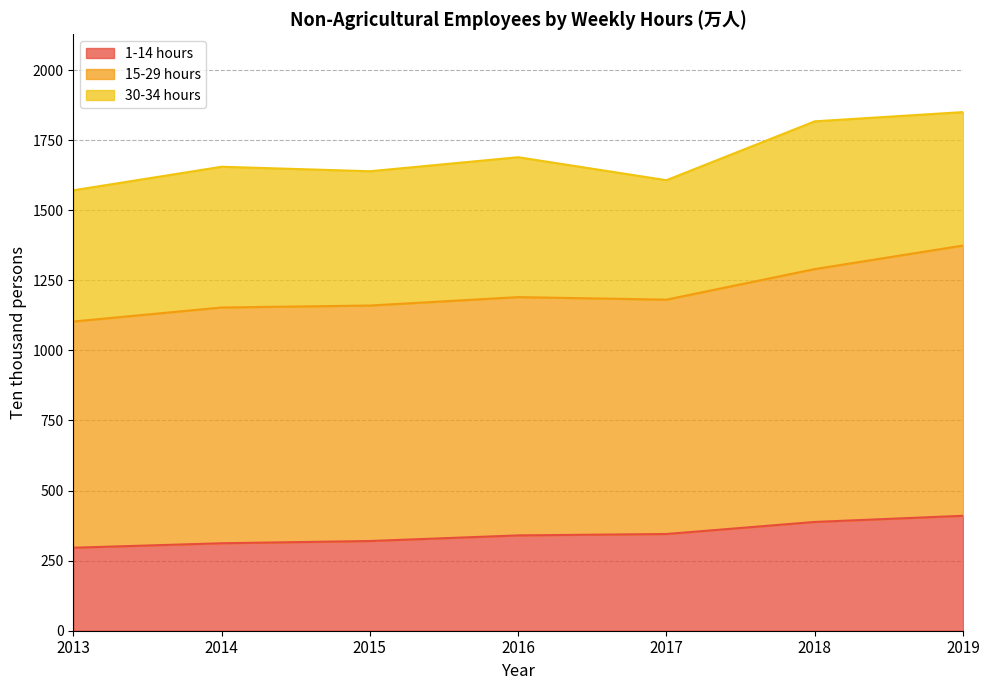

What is the sum of all 1-14 hours values?

2411